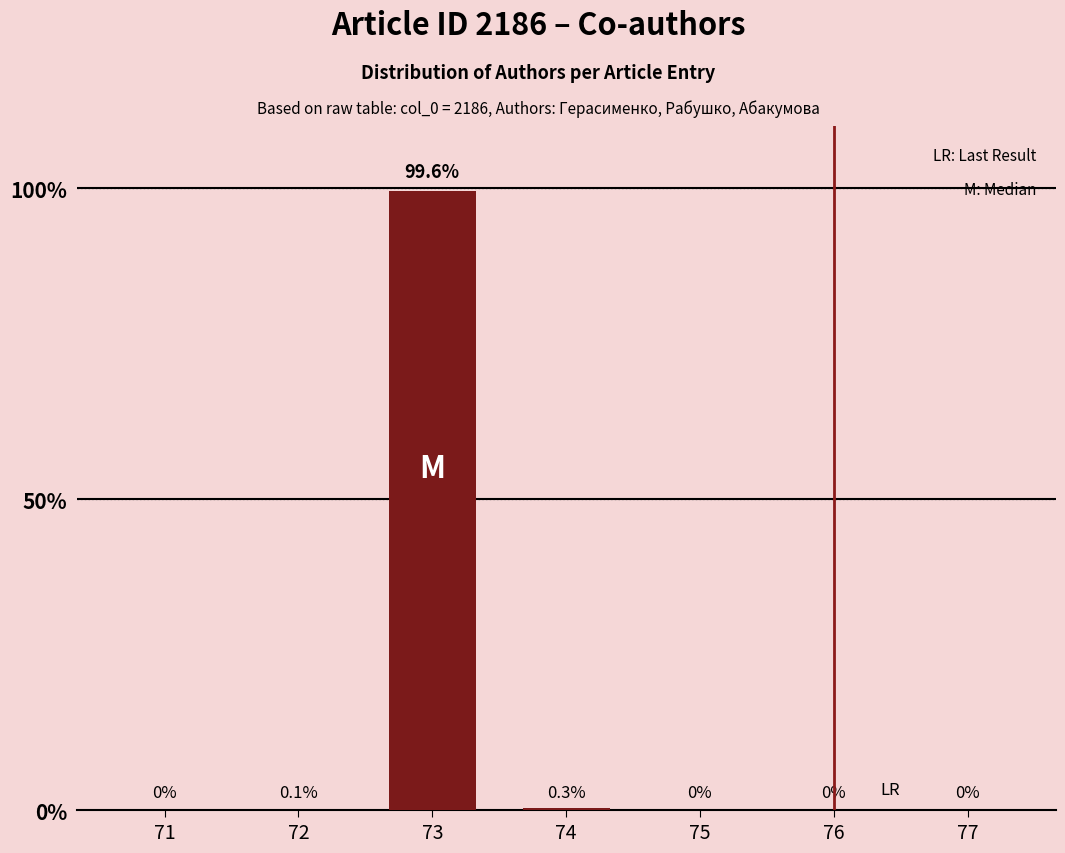

True or false: the data shows 0.0 at 71.

True